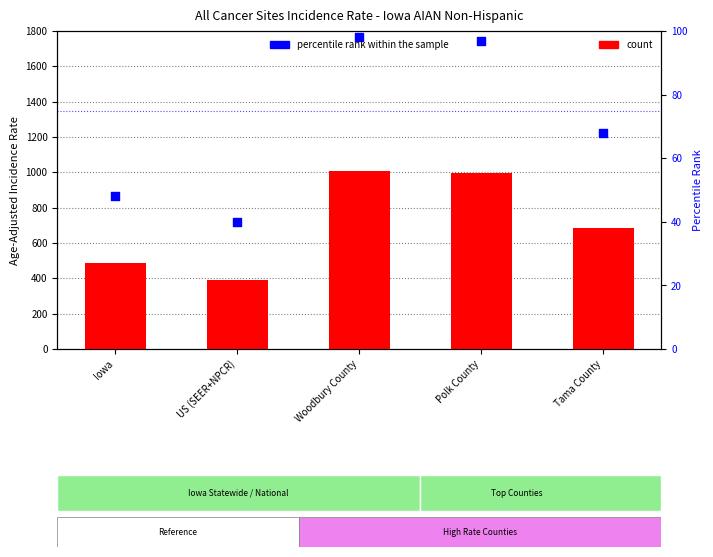

At how many categories does at least one series exceed 887?

2